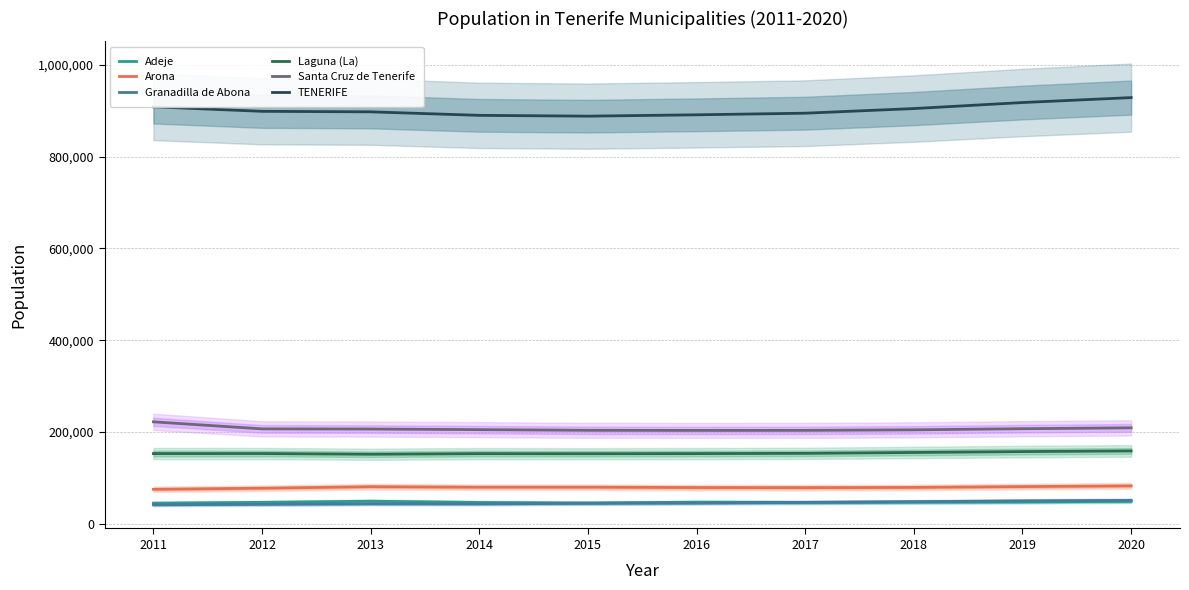

What is the smallest value displayed?

41555